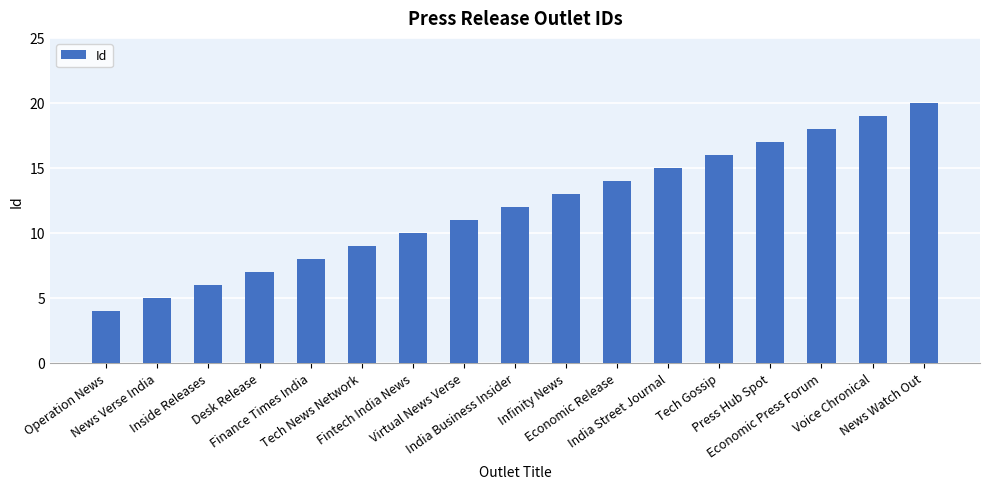

How many distinct data groups are displayed?

1